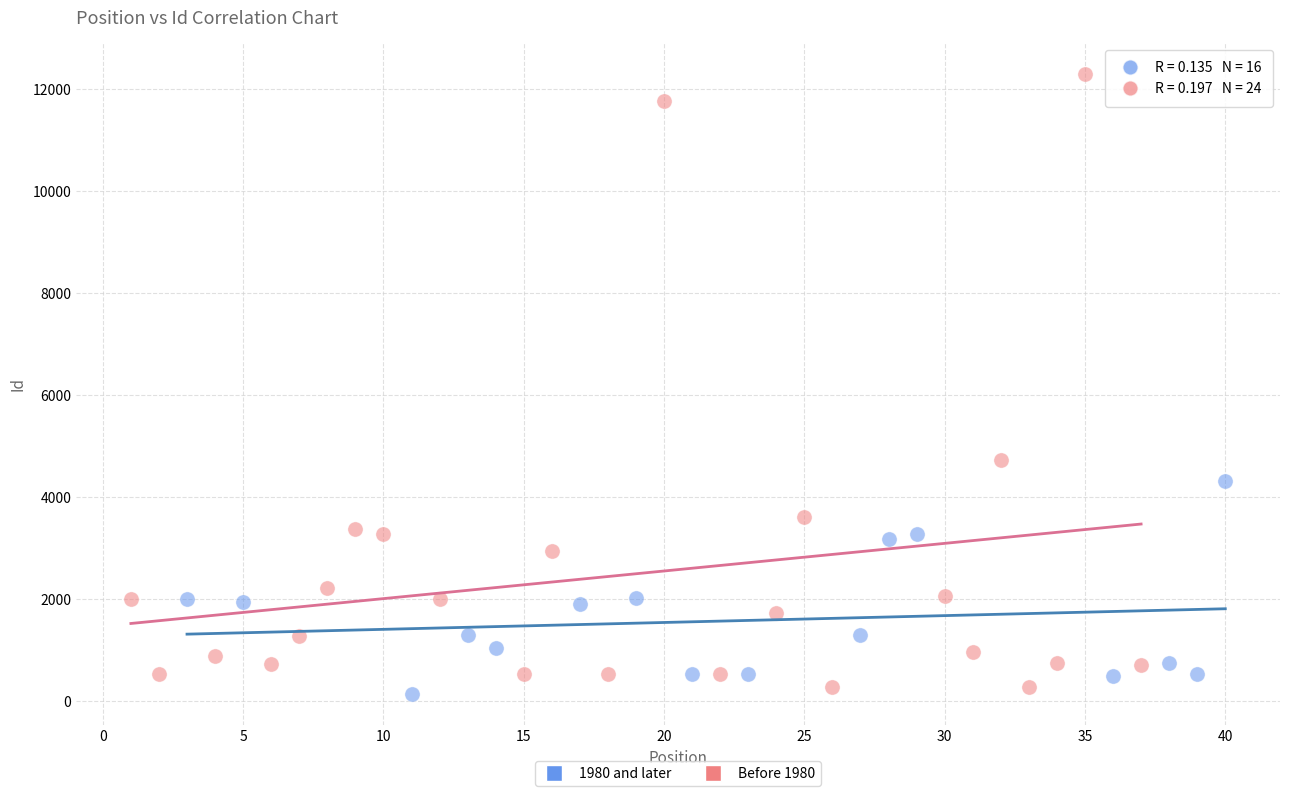

Which series has the largest Y range (max minus min)?

Before 1980